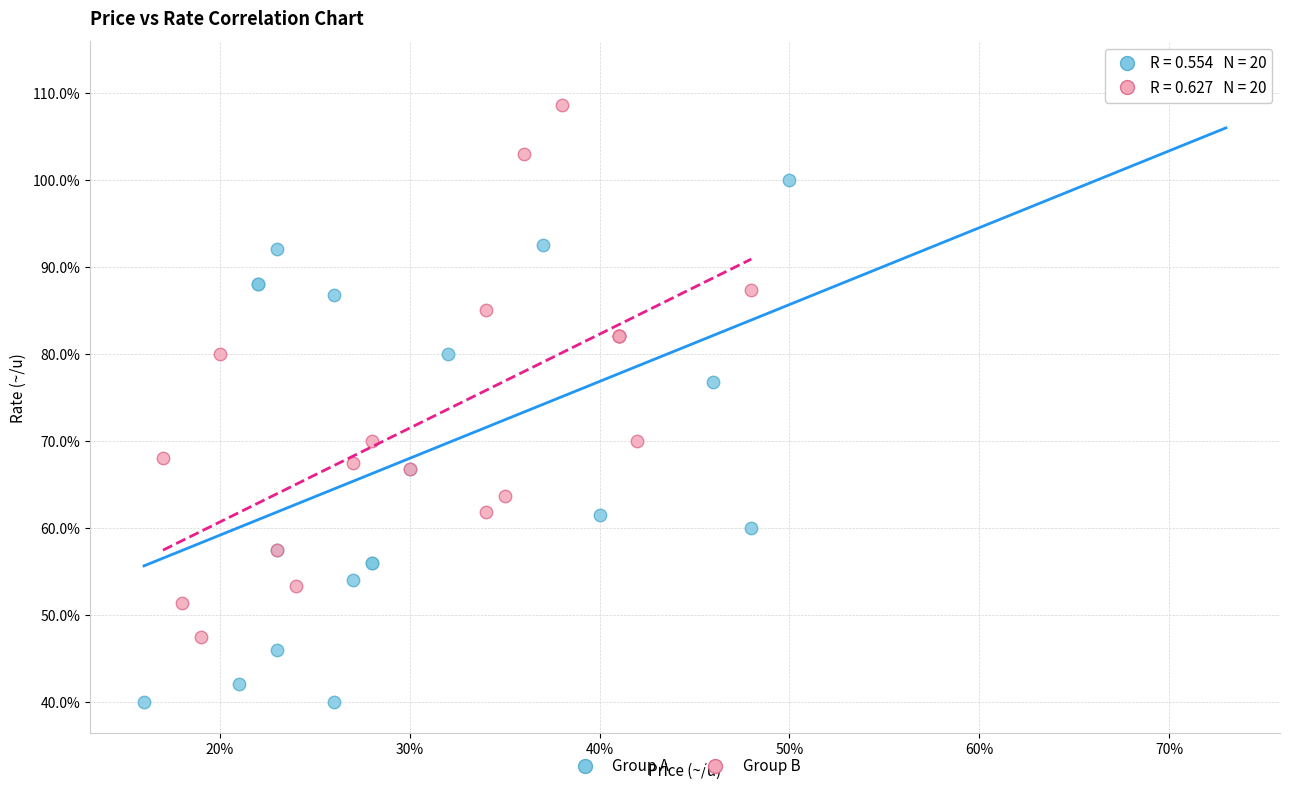

Which series has the widest spread of Y values?

Group A